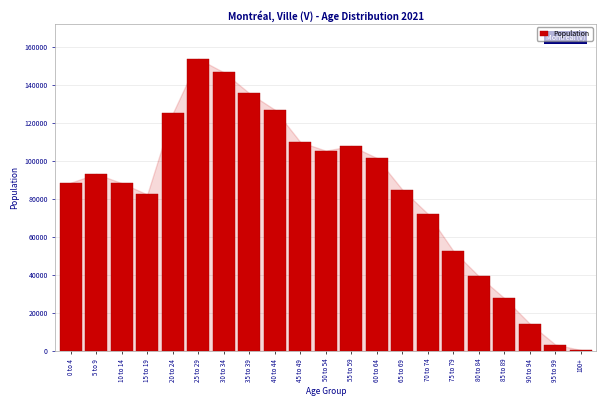

What is the sum of all values?

1762950